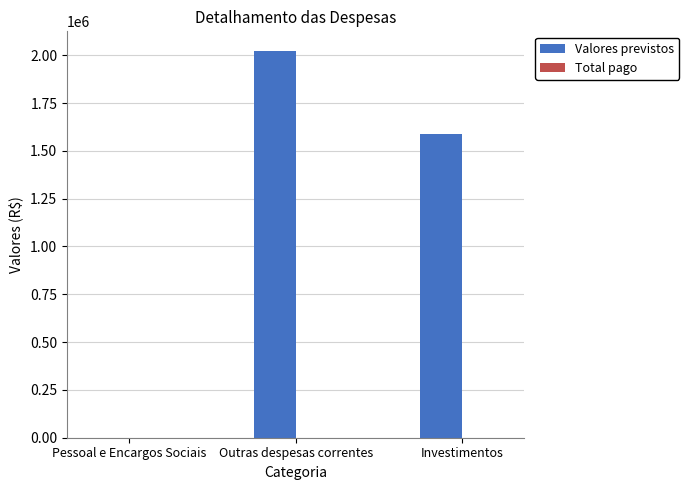

True or false: Valores previstos has a value of 1586000.0 at Investimentos.

True